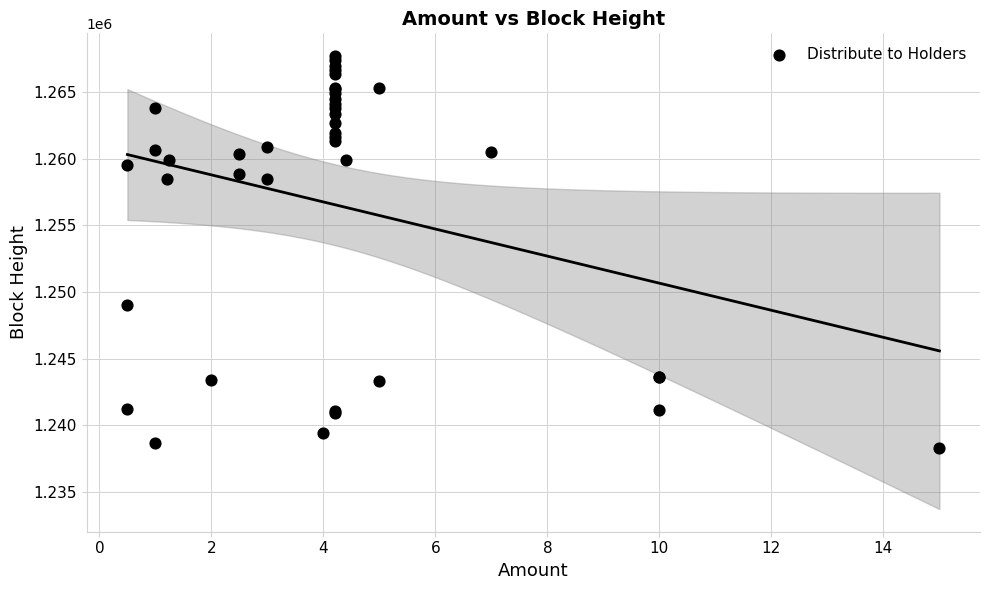

What Y value in the scatter plot is closest to 1253019?

1249050